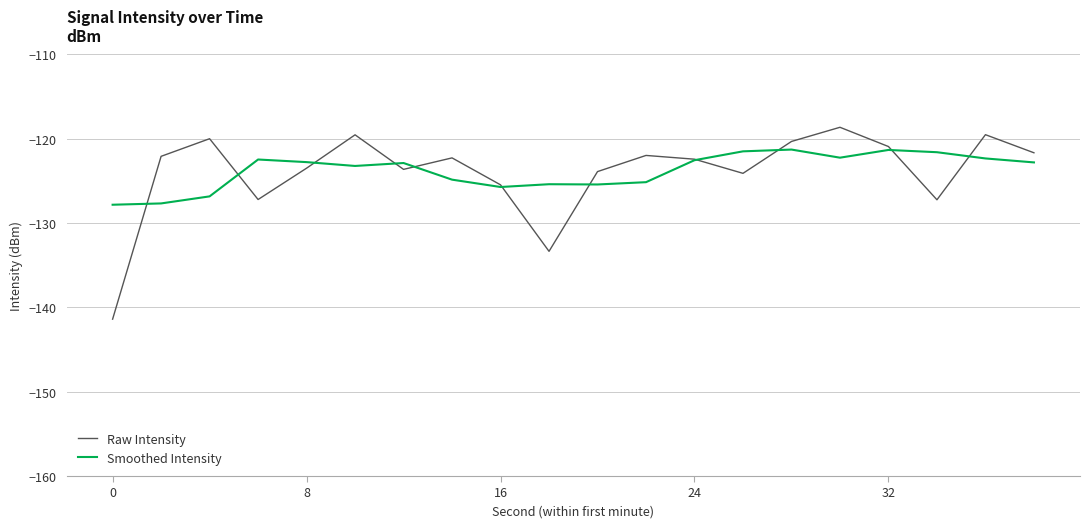

Which series has the widest spread of values?

Raw Intensity